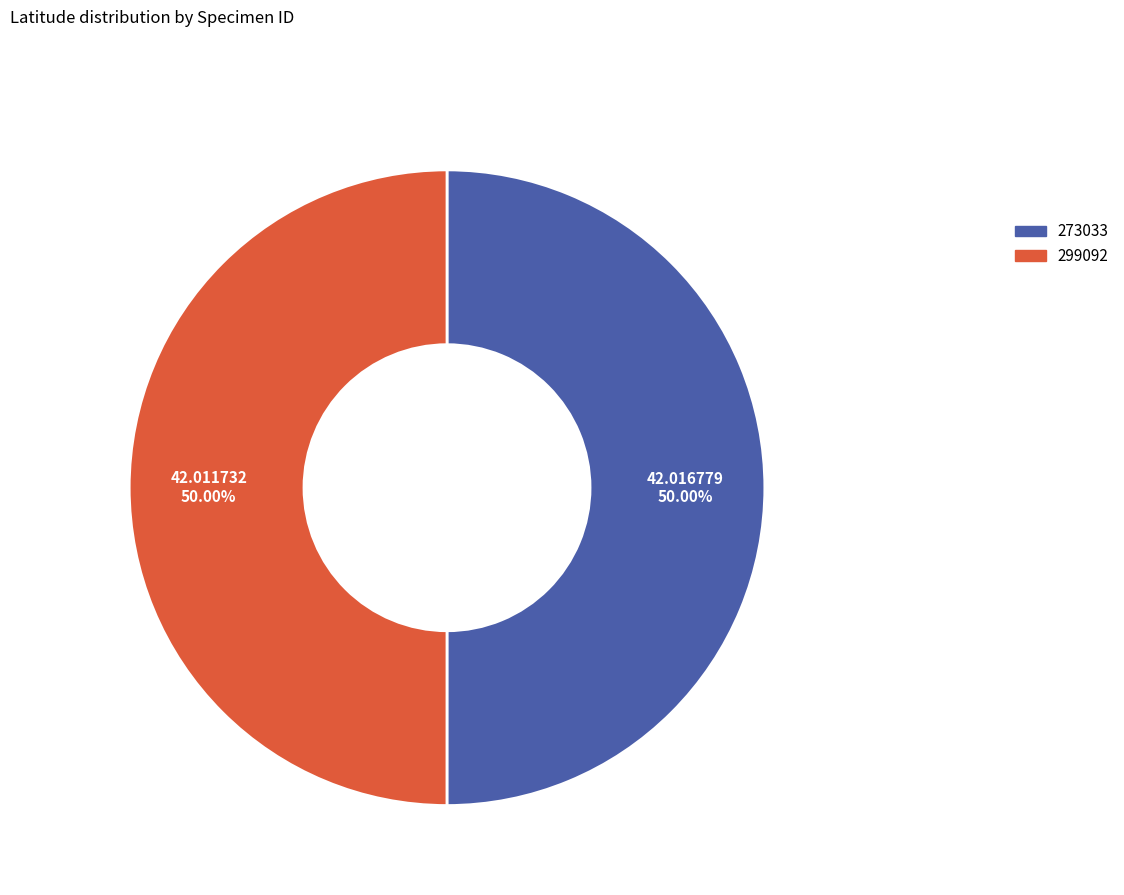

Approximately how many times larger is the value at 273033 compared to 299092?

1.0